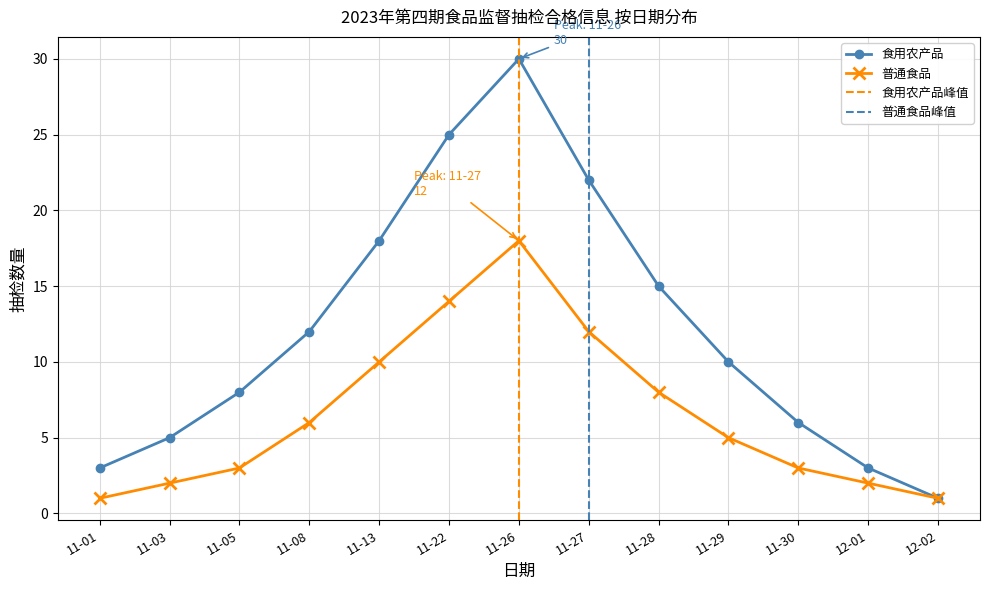

True or false: 普通食品 and 食用农产品 intersect in this chart.

False